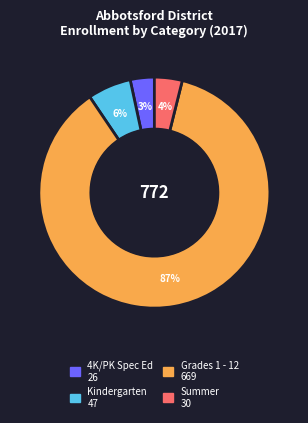

Is the sum of 4K/PK Spec Ed and Kindergarten greater than half?

No